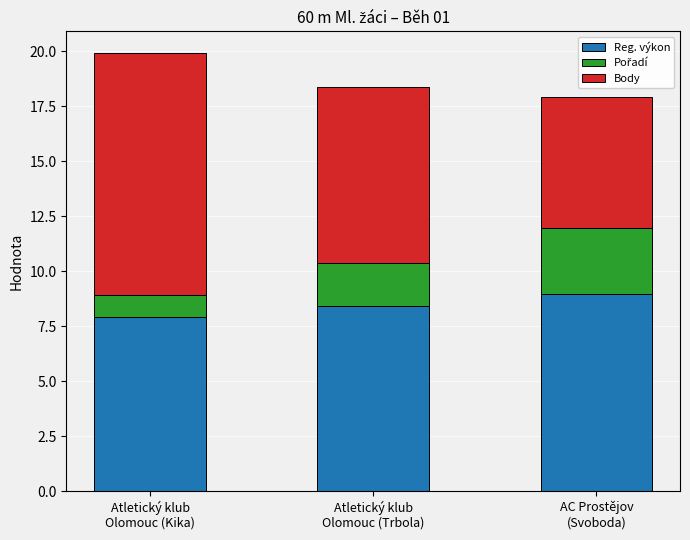

What is the minimum value for Reg. výkon?

7.9